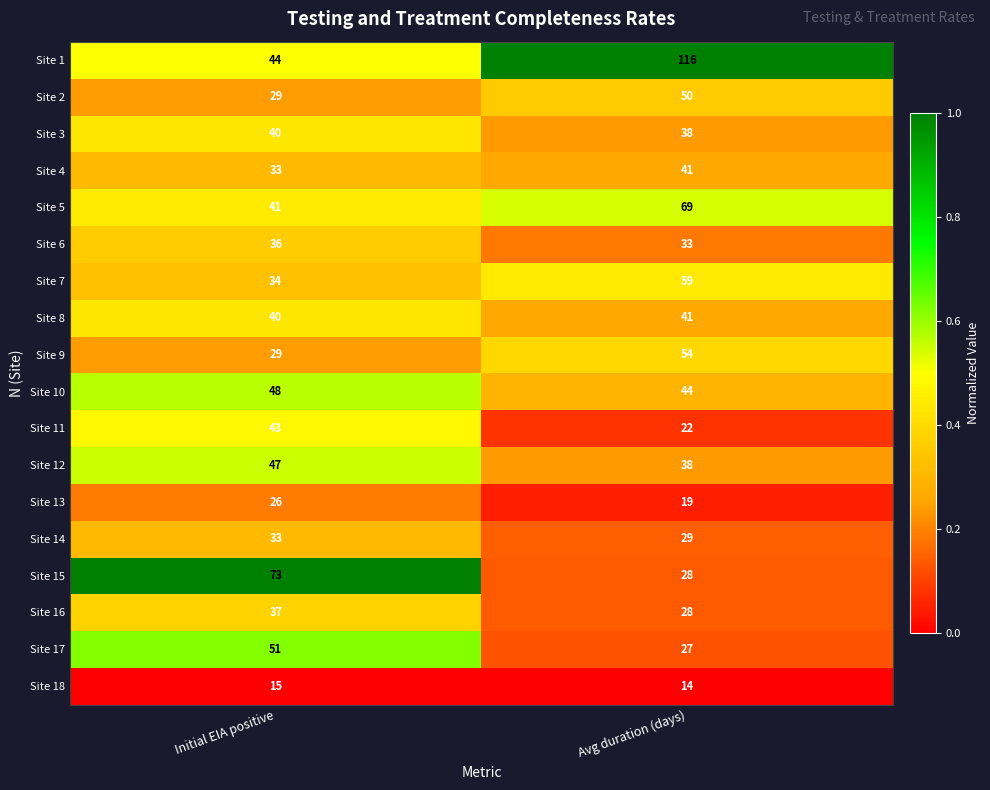

Which series has the largest total across all categories?

Site 1